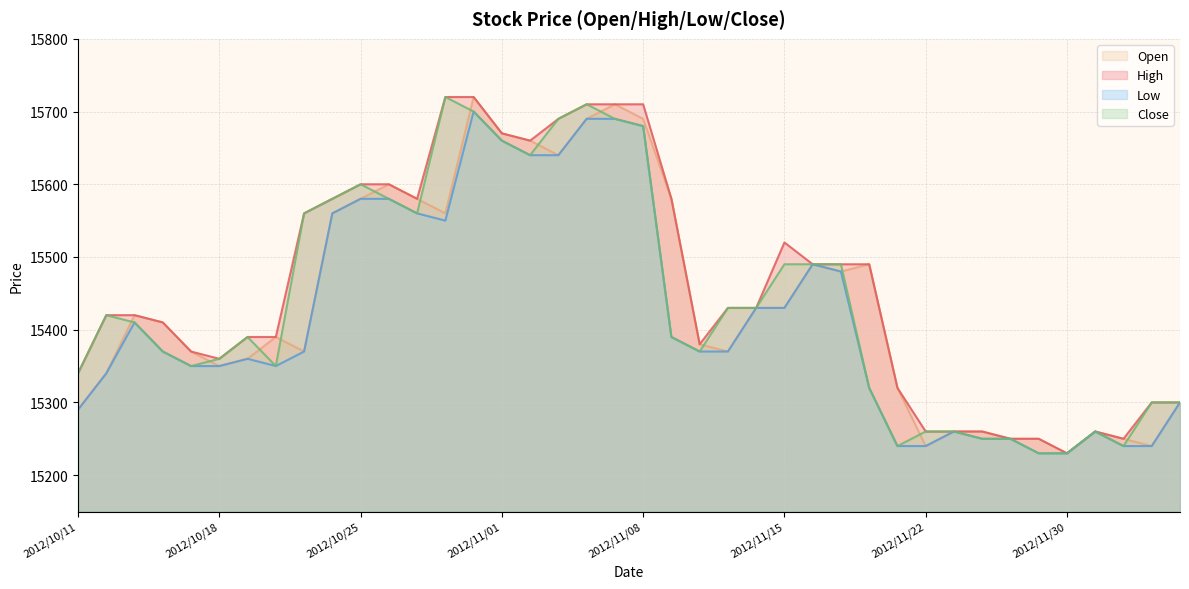

True or false: Open has a value of 15350 at 2012/10/18.

True